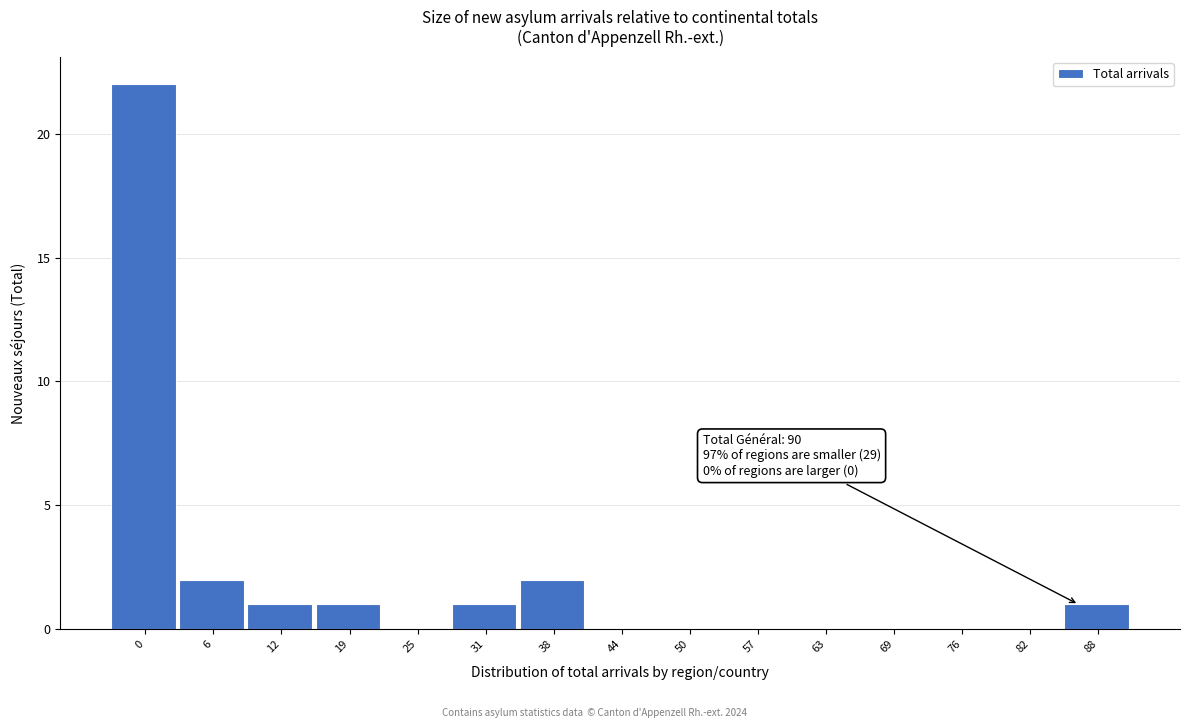

Reading left to right, extract all data points from this chart.

0=22	6=2	12=1	19=1	25=0	31=1	38=2	44=0	50=0	57=0	63=0	69=0	76=0	82=0	88=1